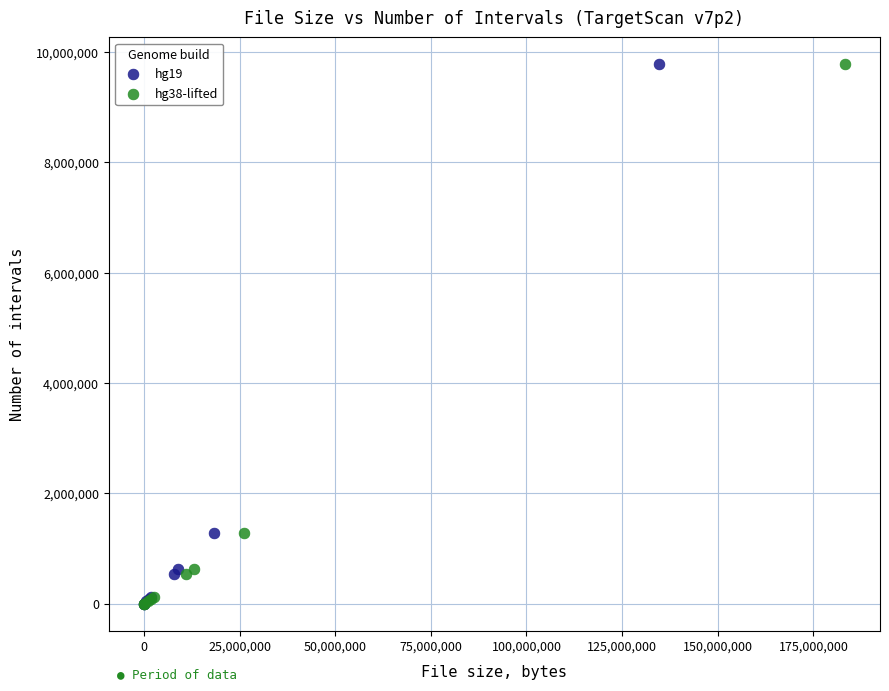

Which series has the widest spread of Y values?

hg19